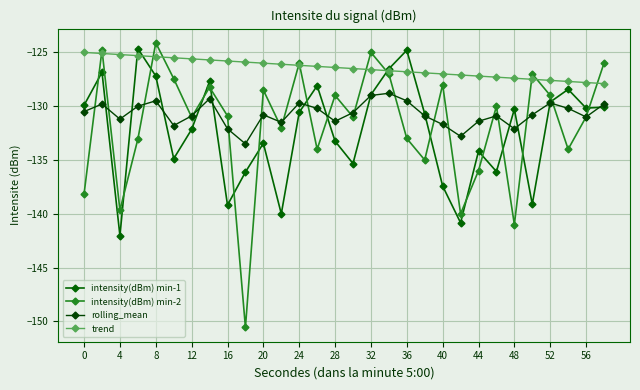

Which series has the largest total across all categories?

trend